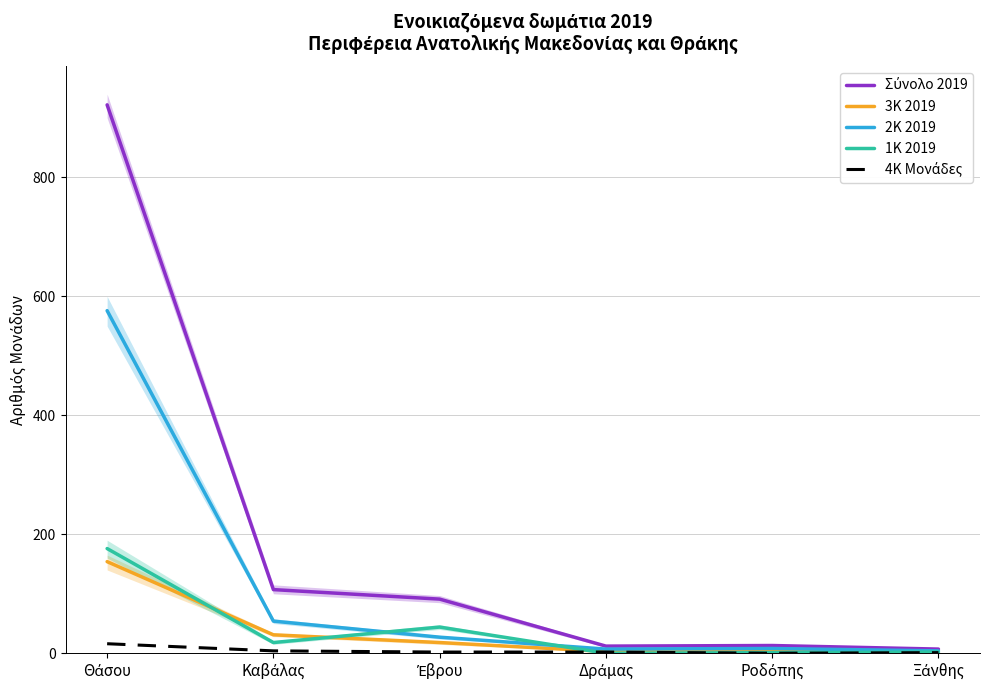

The 4Κ Μονάδες series shows 2 at Έβρου. True or false?

True